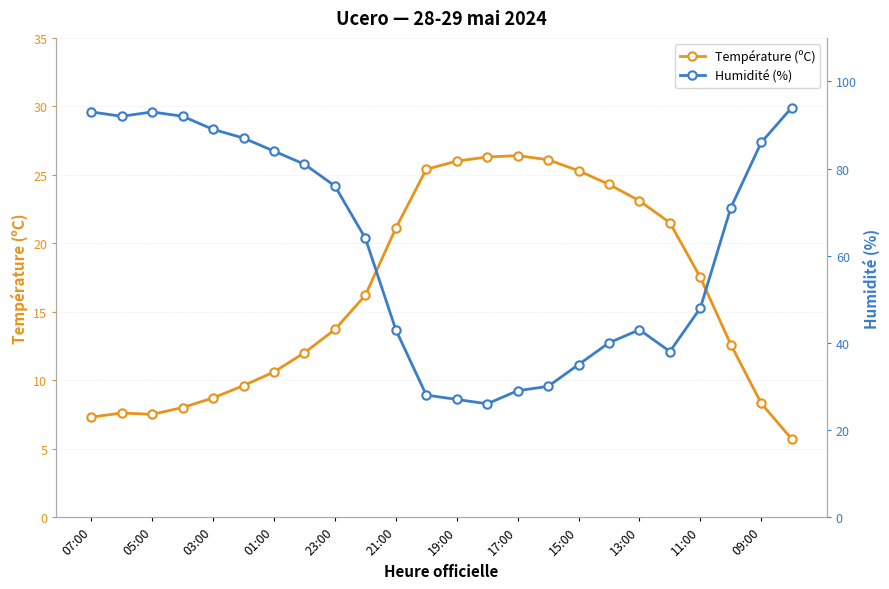

What is the highest value of the Température (ºC) series?

26.4